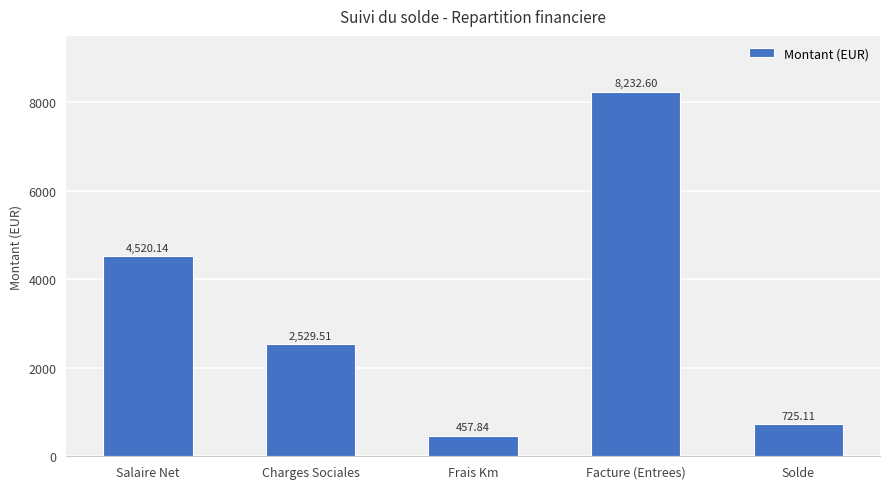

Is it true that the value at Salaire Net is 2490.9?

False